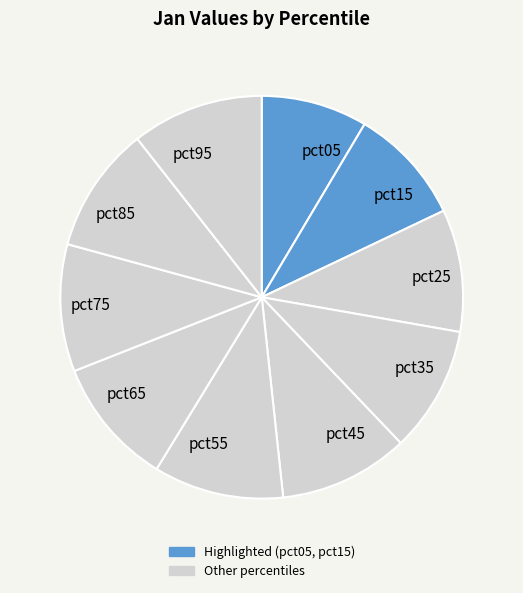

Does pct45 account for over 50% of the chart?

No